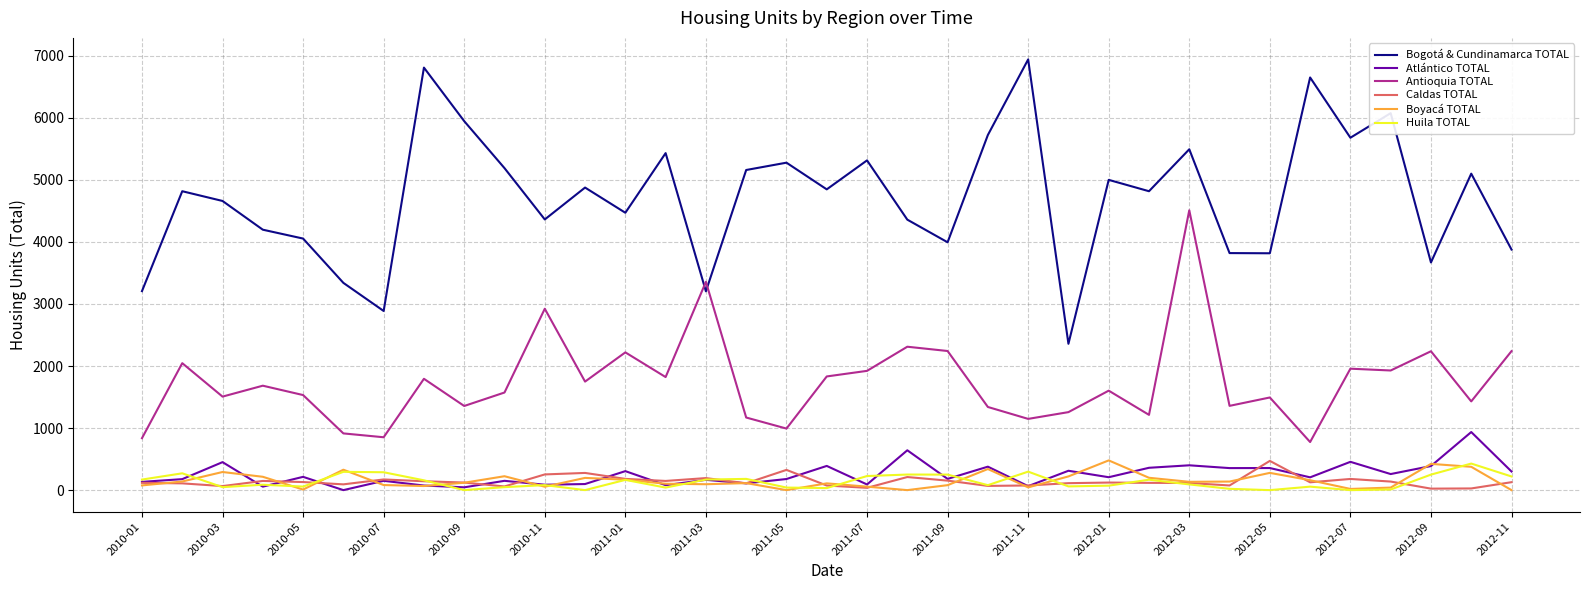

Which series ends up on top after the final intersection of Boyacá TOTAL and Caldas TOTAL?

Caldas TOTAL